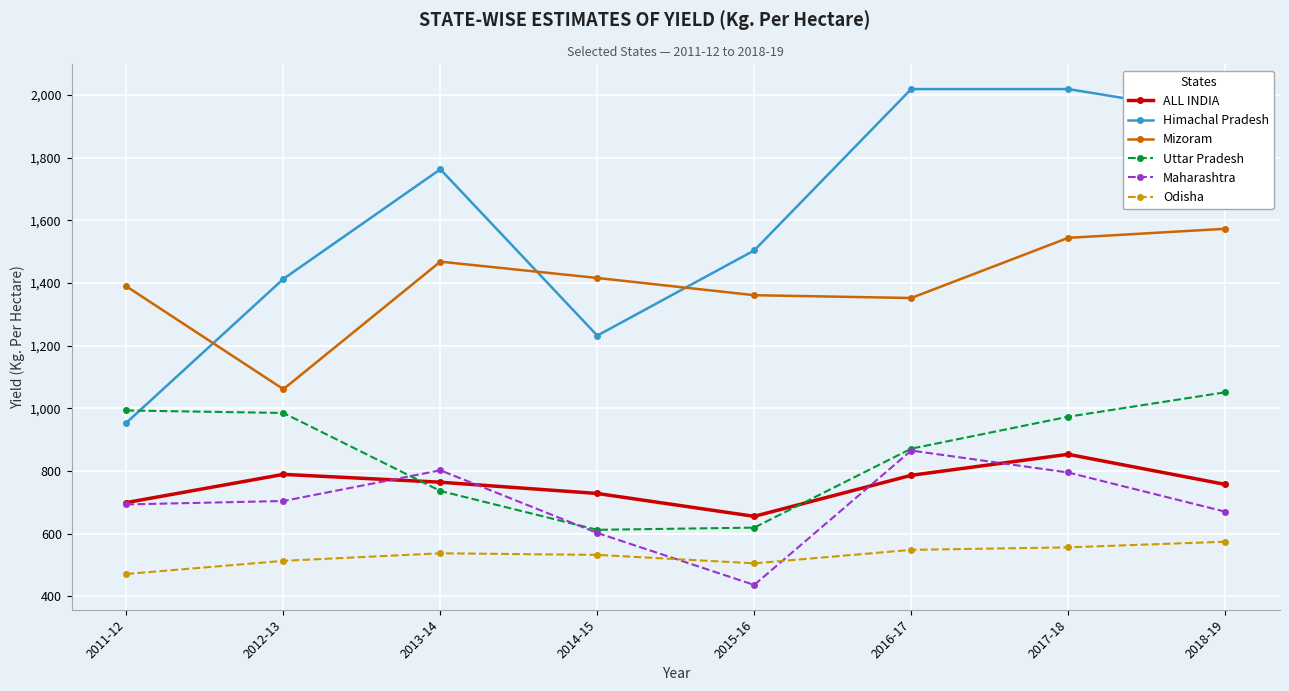

True or false: Uttar Pradesh has more than 1 interior local peaks.

False